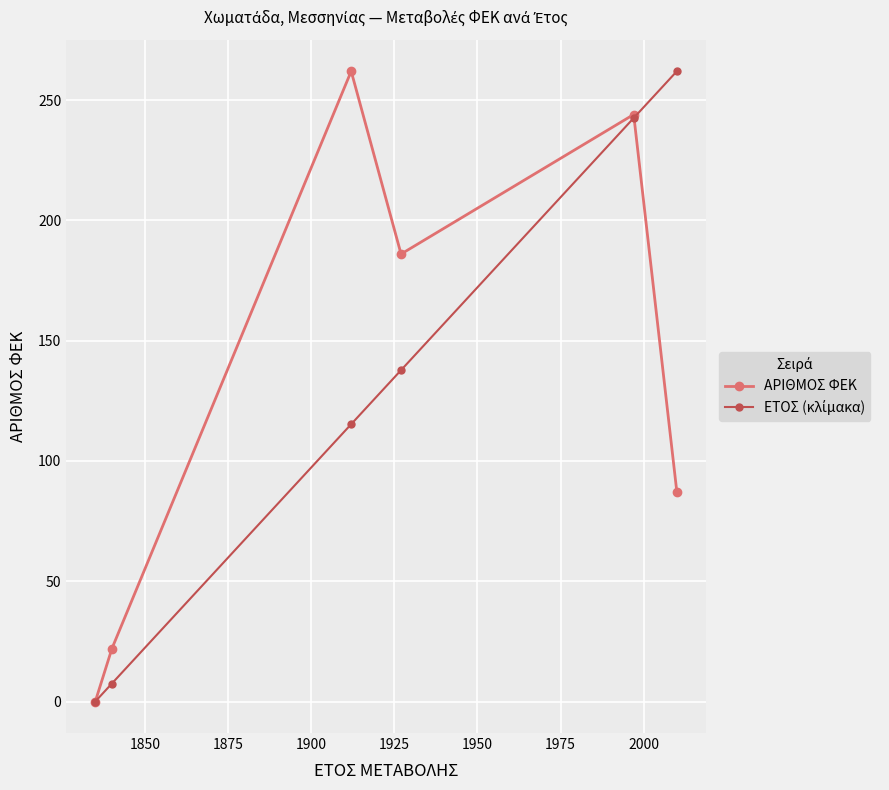

In ΑΡΙΘΜΟΣ ΦΕΚ, how many points are higher than both neighbors (excluding endpoints)?

2